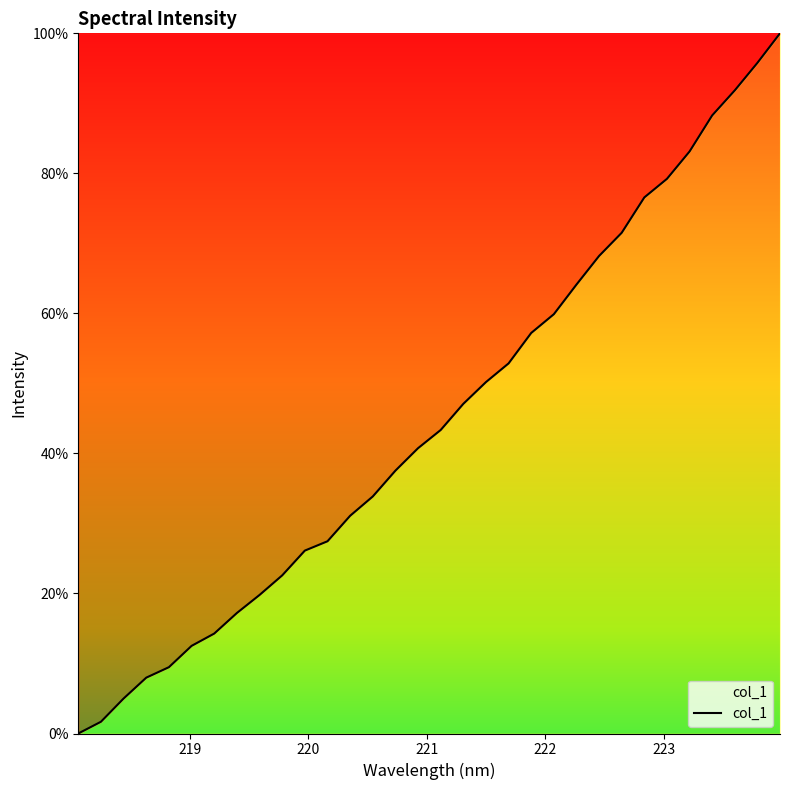

What is the maximum value shown in the chart?

100.0